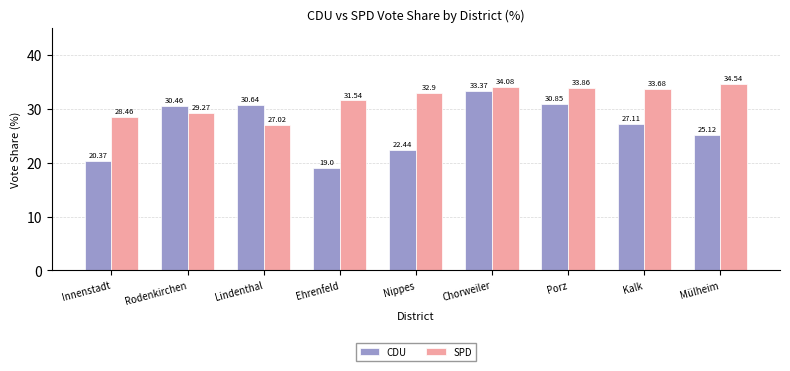

How many groups of bars are there?

9